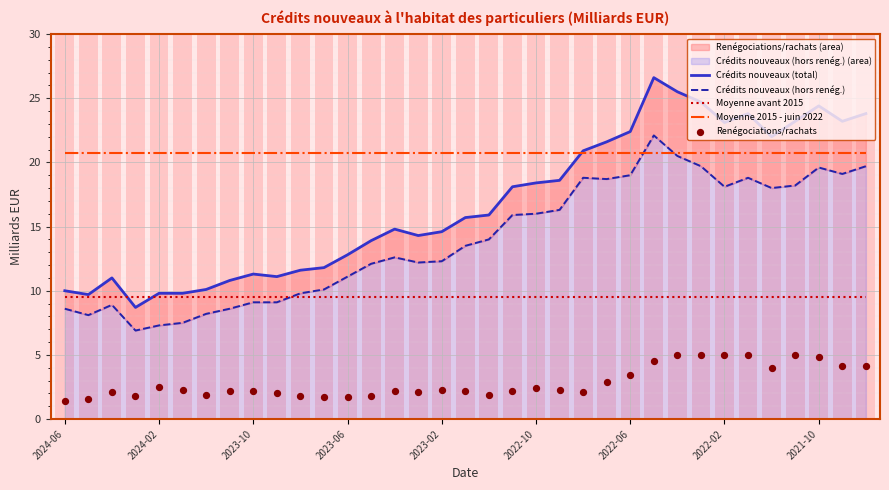

Which series reaches the minimum Y coordinate?

Renégociations/rachats